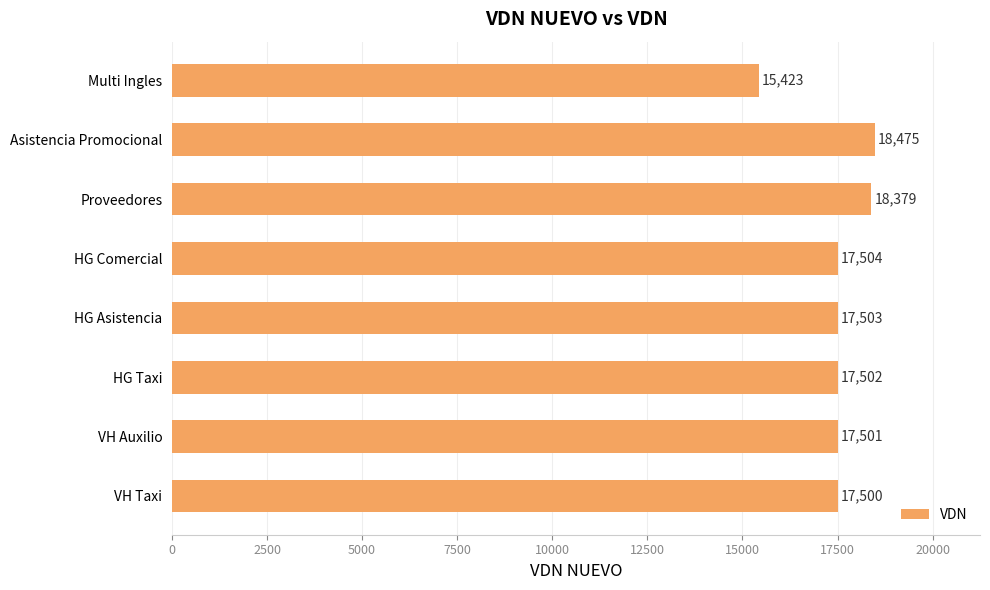

Which has a higher value, HG Asistencia or Asistencia Promocional?

Asistencia Promocional